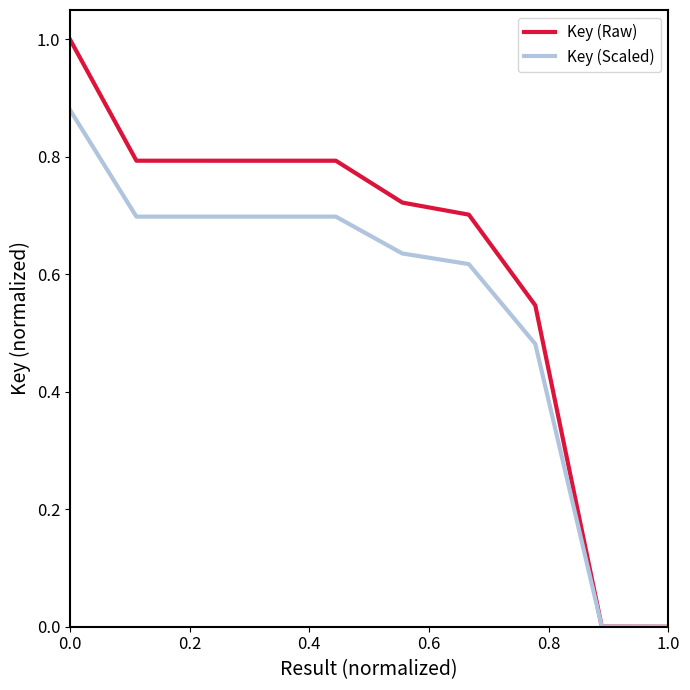

Which series has the largest range (max minus min)?

Key (Raw)